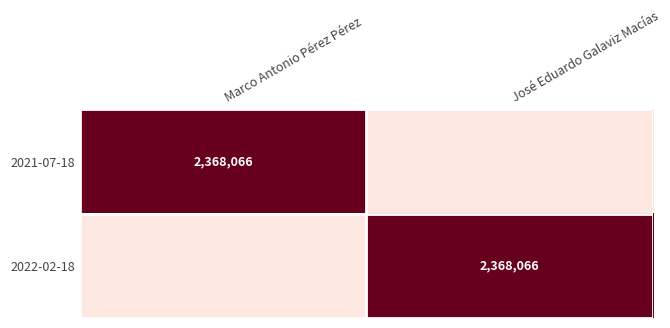

The 2022-02-18 series shows 2368066 at José Eduardo Galaviz Macías. True or false?

True